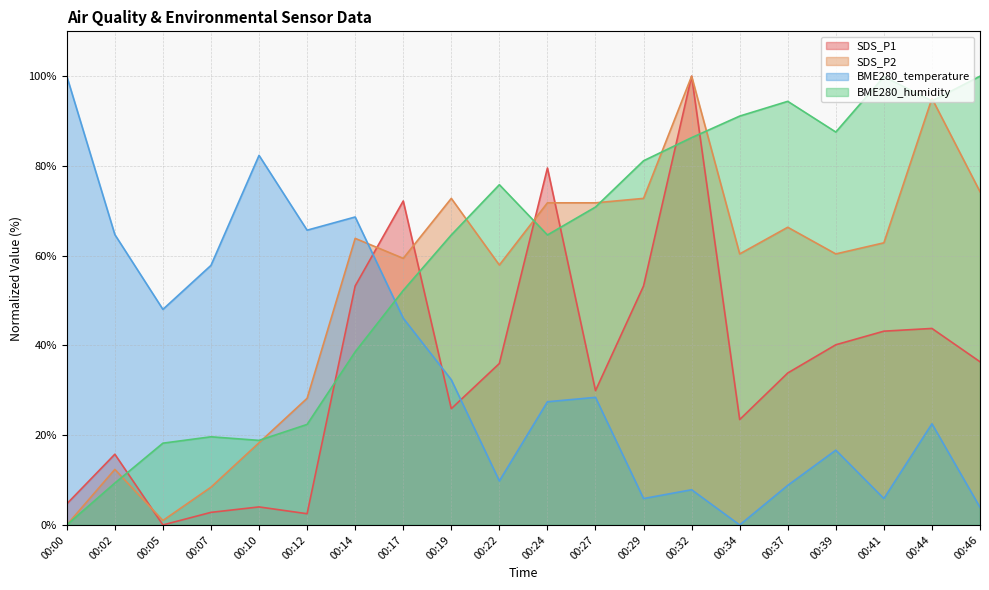

What are all the series names shown in the legend?

SDS_P1, SDS_P2, BME280_temperature, BME280_humidity